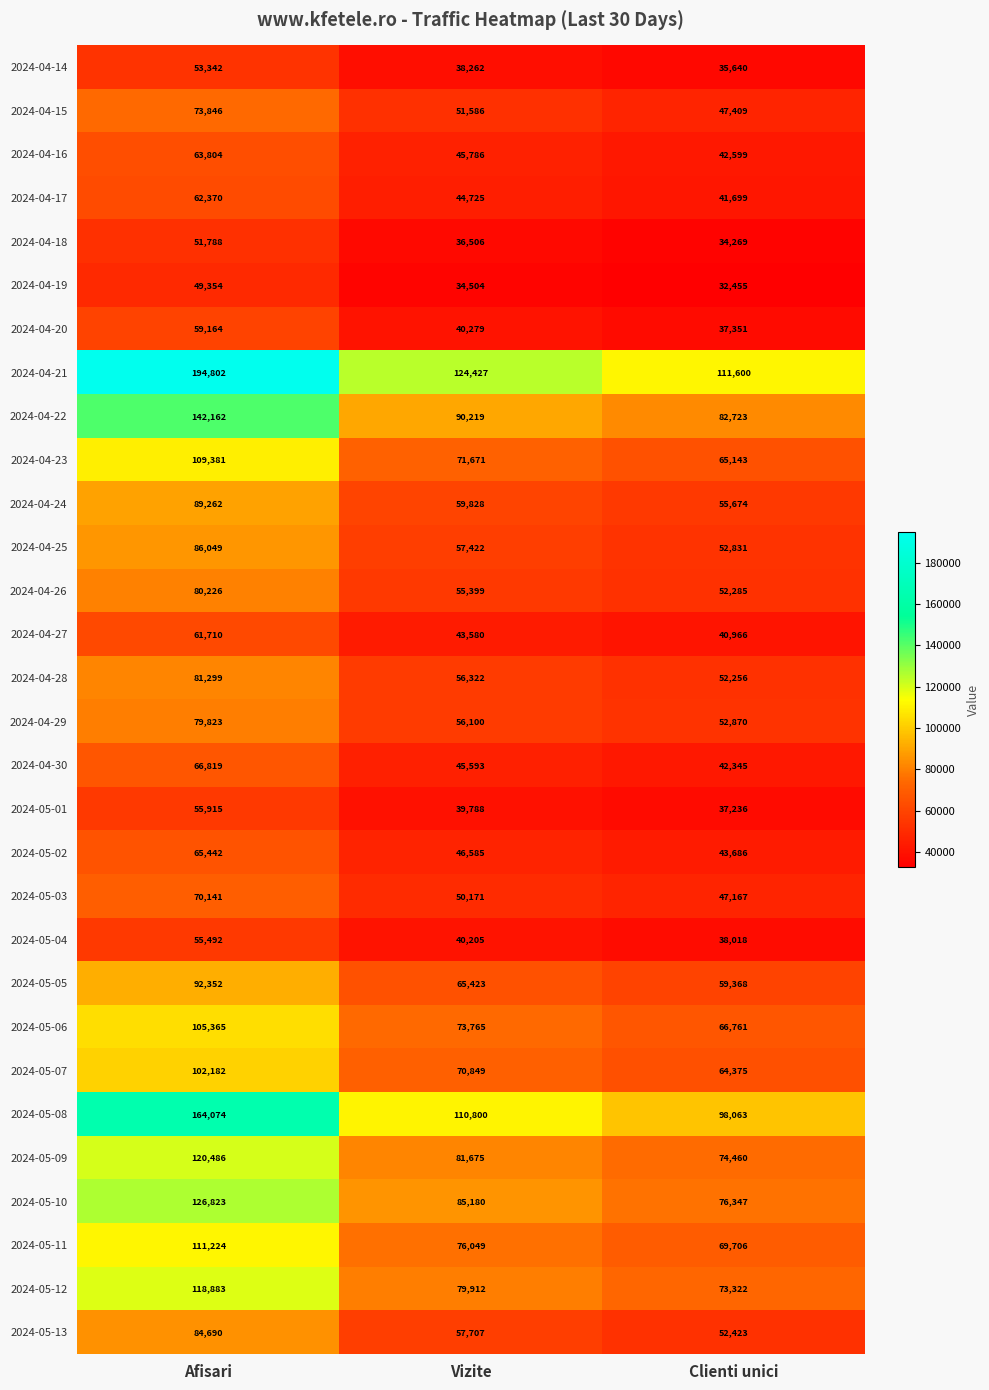

At which label is 2024-05-01 closest to 46575?

Vizite